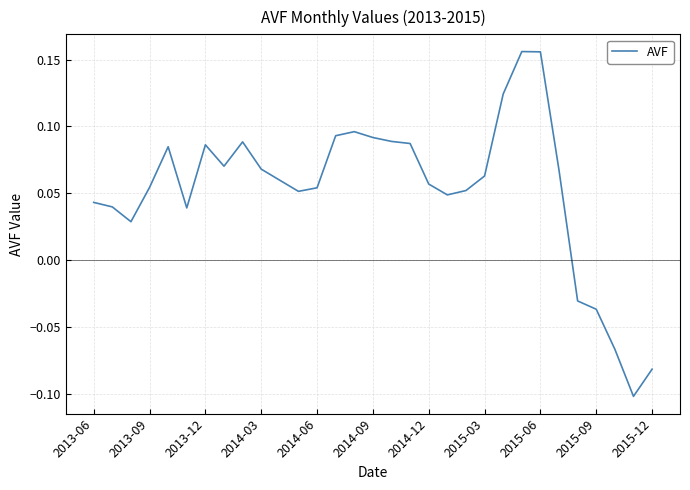

What is the difference between the maximum and minimum values?

0.3